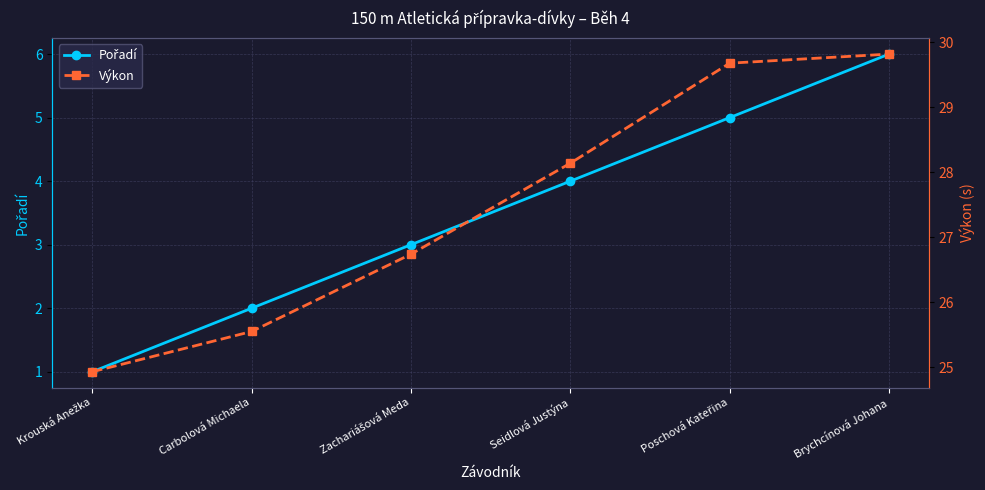

Count the number of categories in the chart.

6